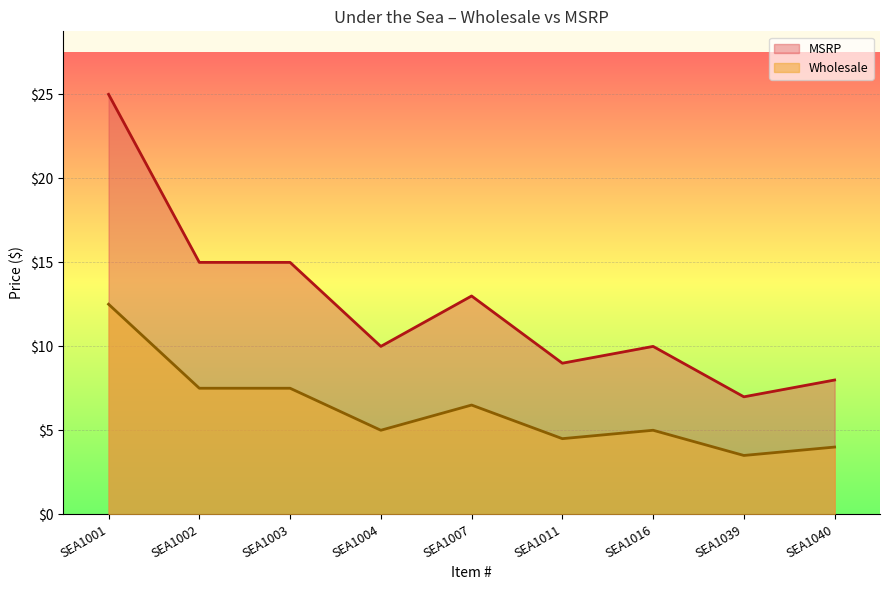

At which label does MSRP first exceed 5?

SEA1001